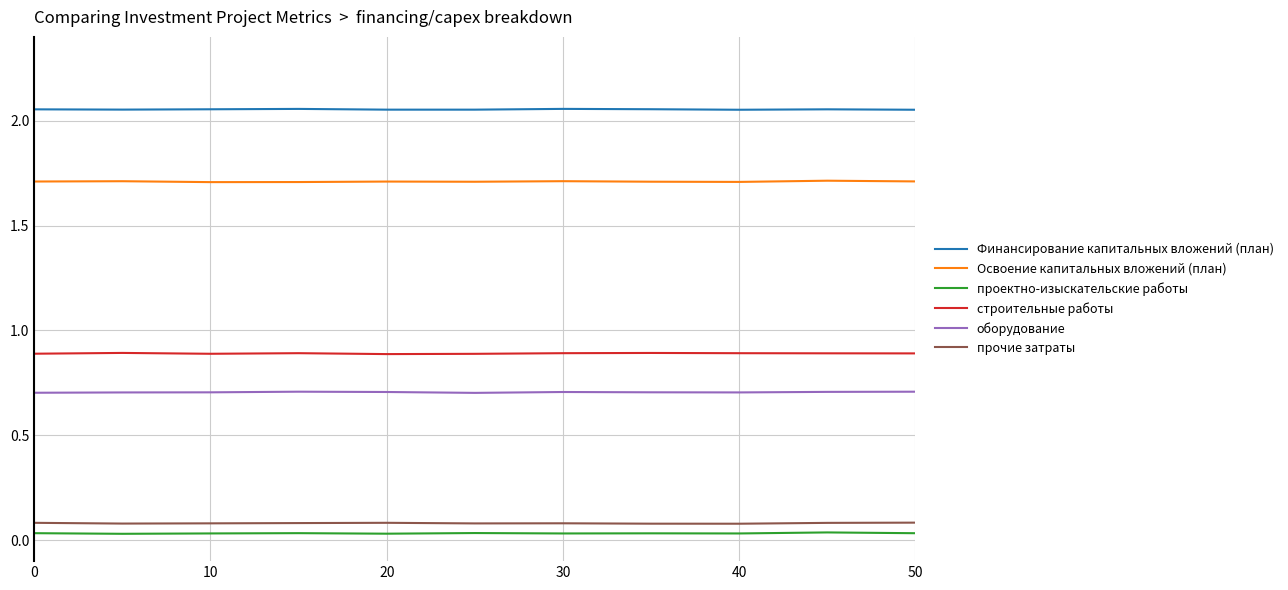

What are all the series names shown in the legend?

Финансирование капитальных вложений (план), Освоение капитальных вложений (план), проектно-изыскательские работы, строительные работы, оборудование, прочие затраты